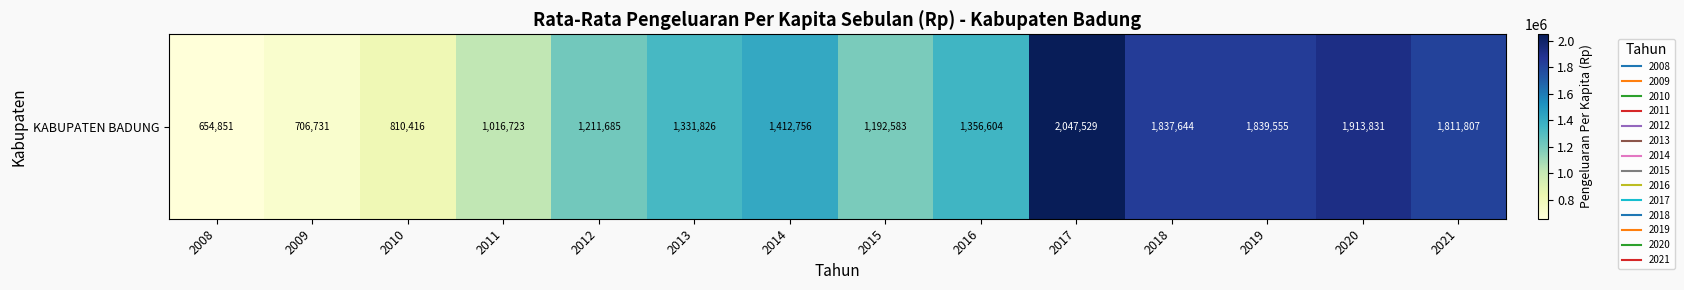

How many values are below 1356604?

7